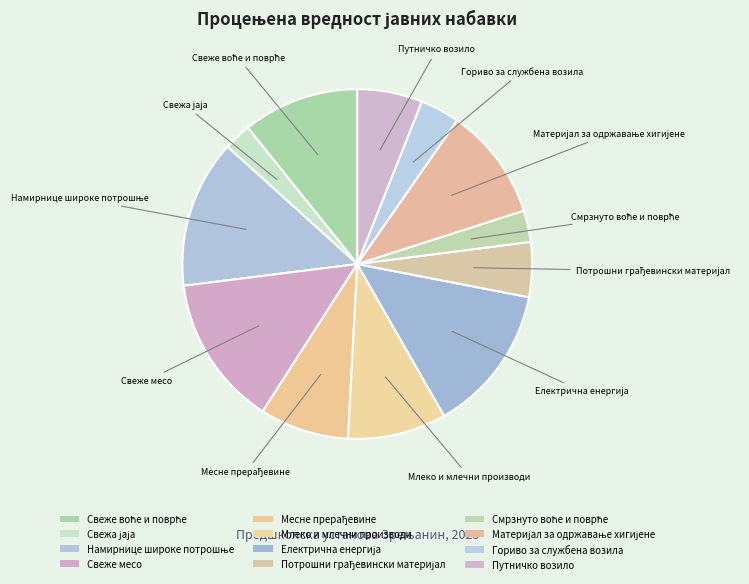

What is the change in value from Намирнице широке потрошње to Смрзнуто воће и поврће?

-8500000.0